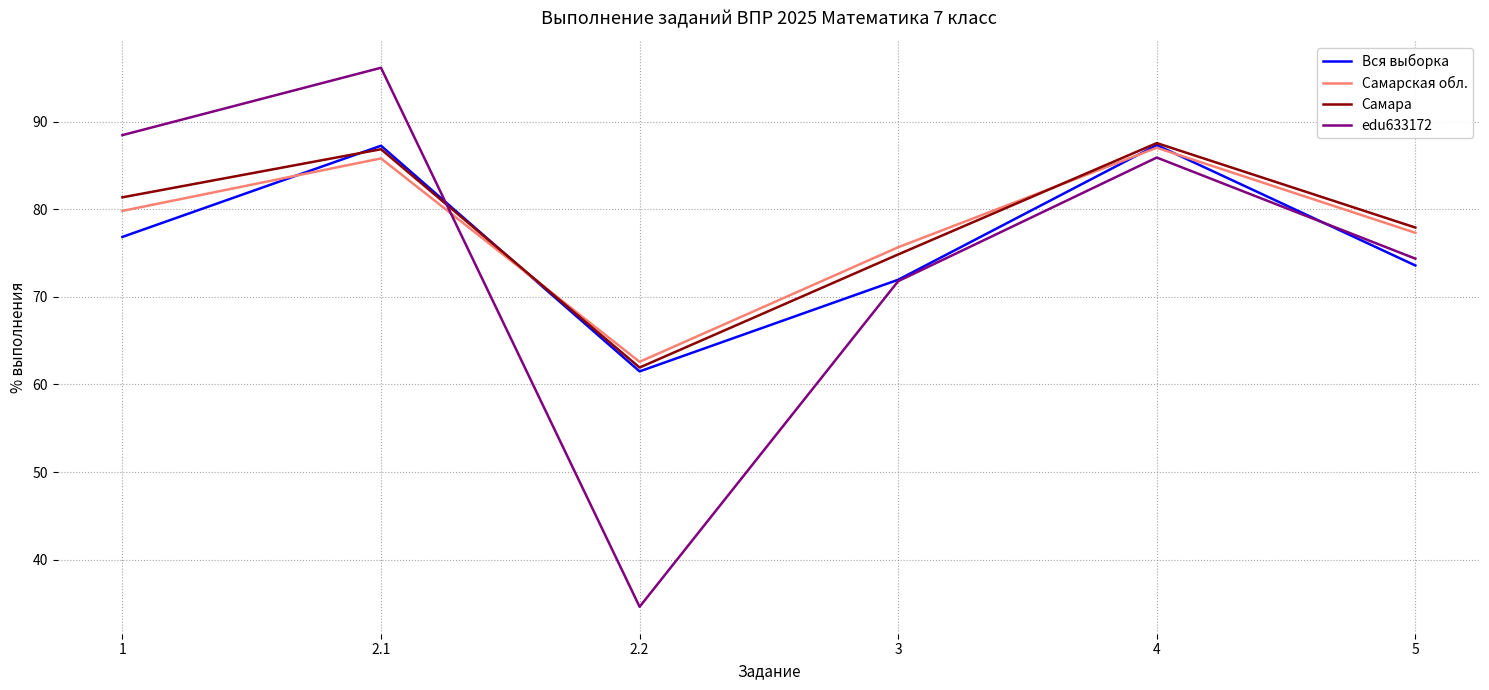

What value does the Самарская обл. series have at 3?

75.7